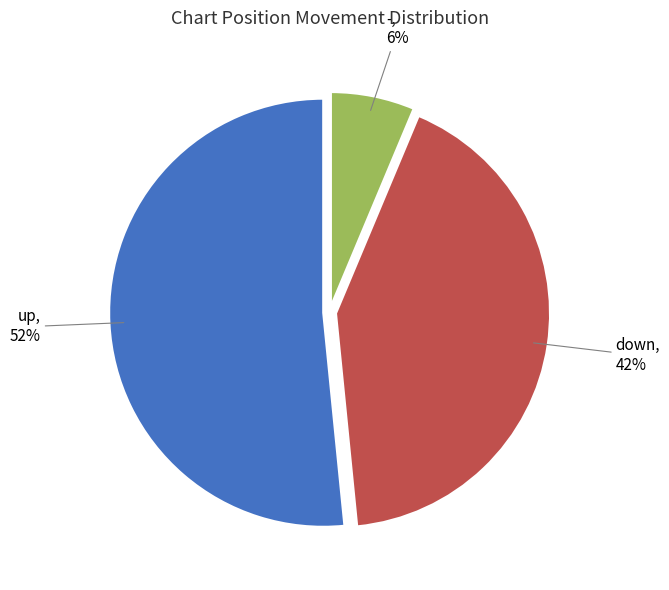

Is there any slice that represents more than half of the pie?

Yes